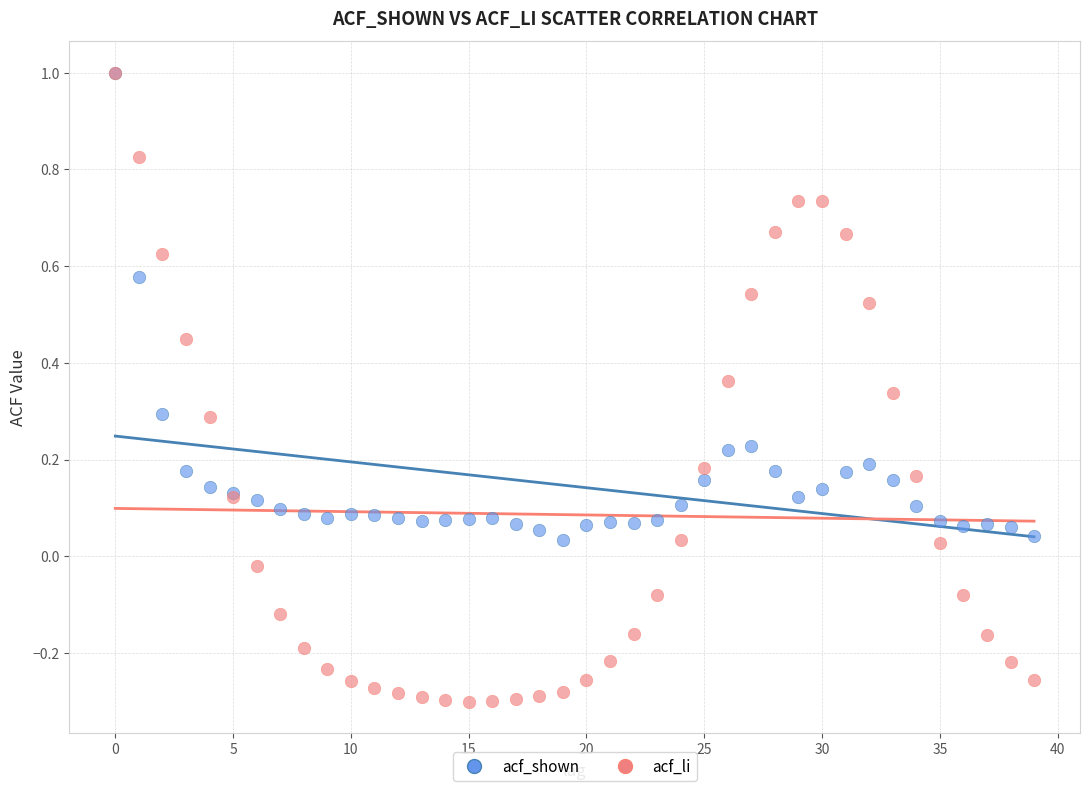

What are all the series names shown in the legend?

acf_shown, acf_li